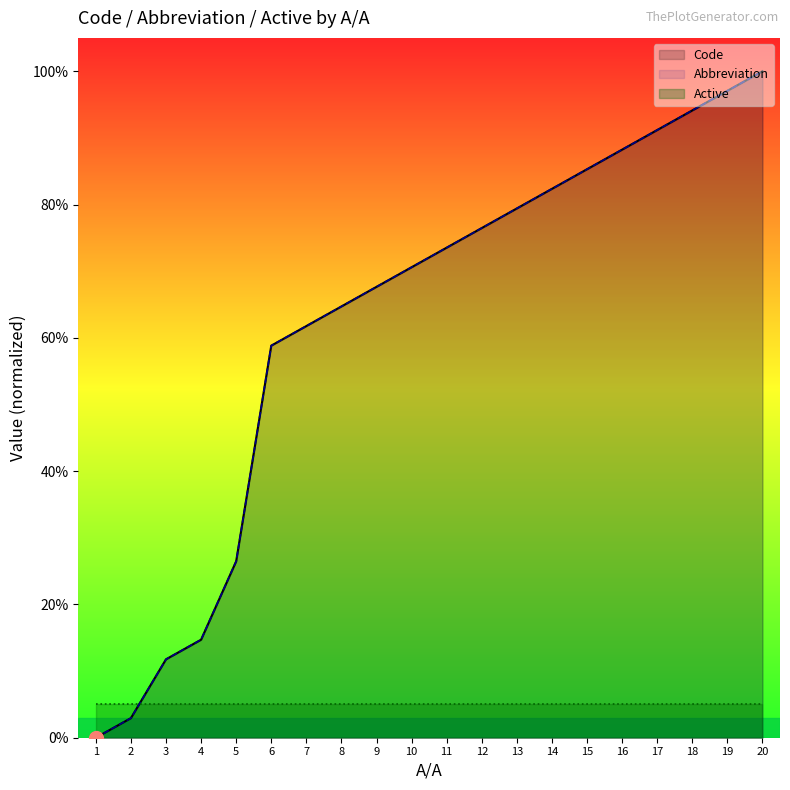

Which category has the lowest value in the Code series?

1